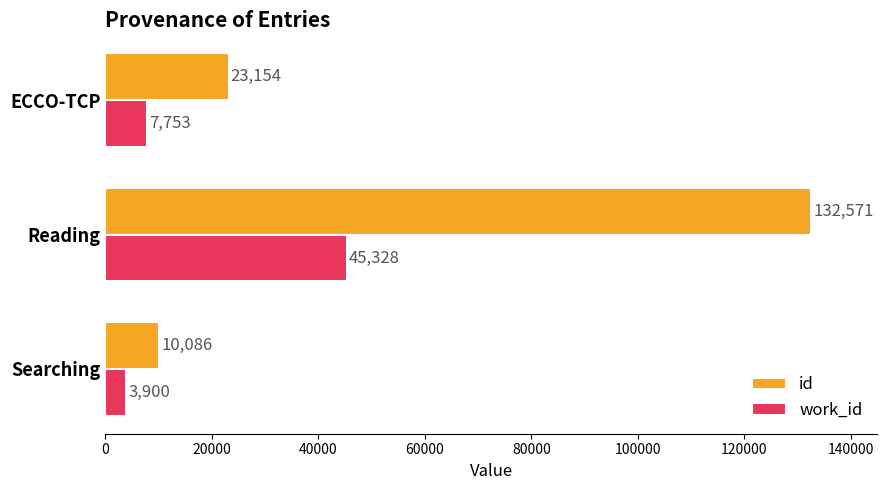

What are all the series names shown in the legend?

id, work_id